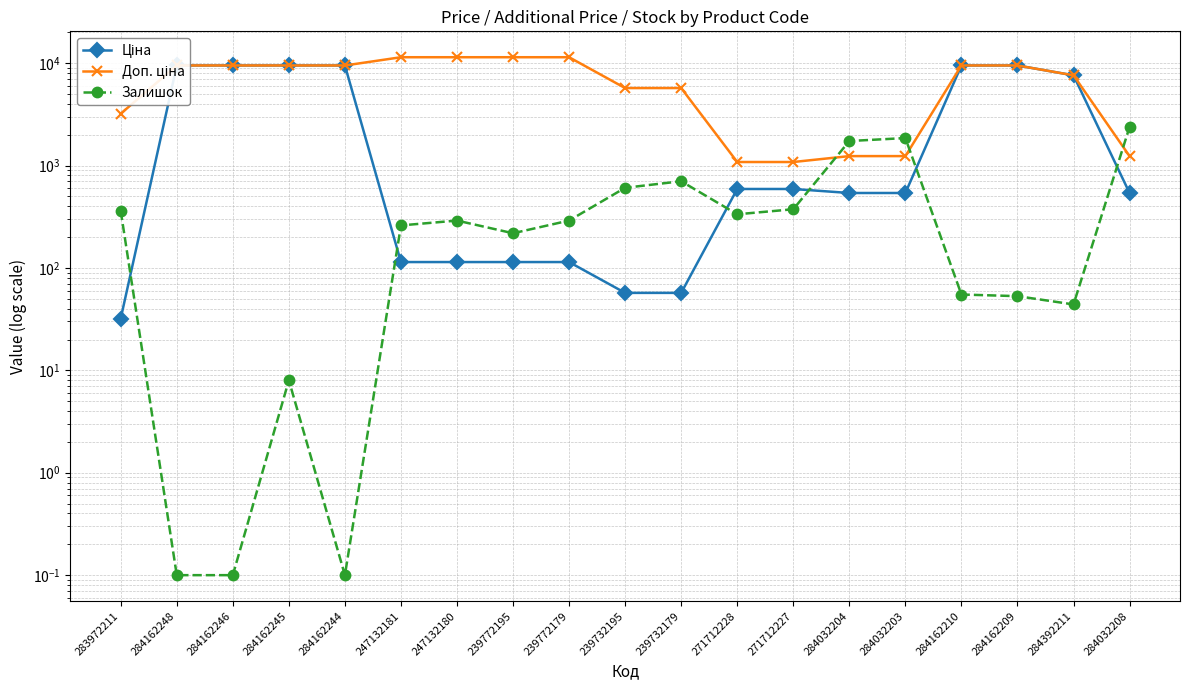

How many categories are shown in the chart?

19